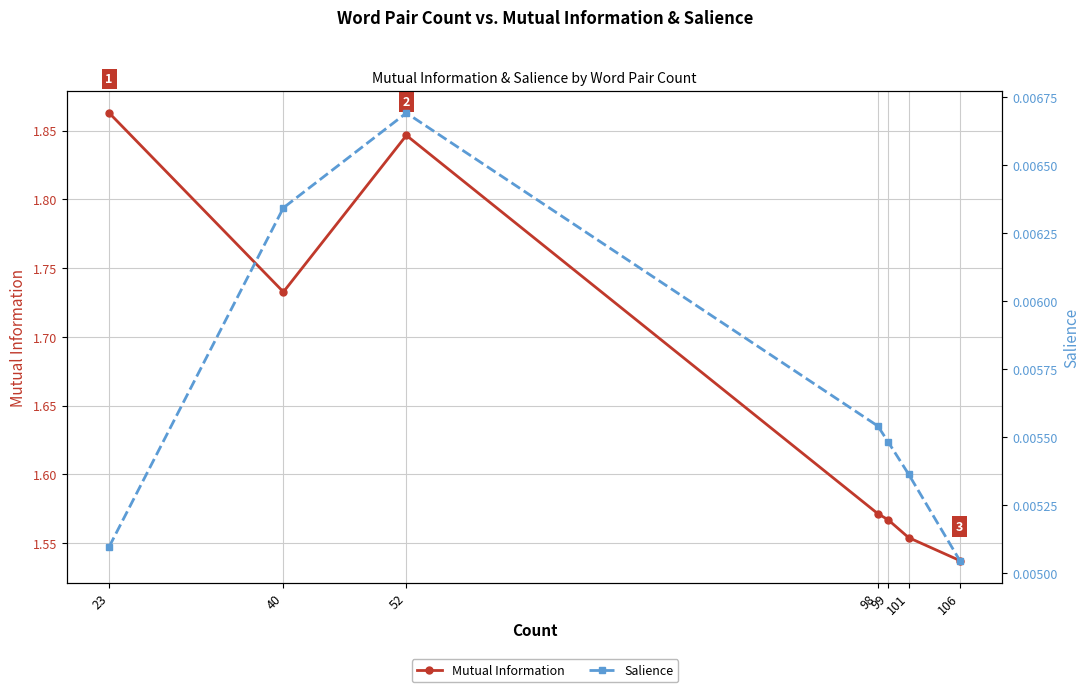

The Mutual Information series shows 0.6 at 52. True or false?

False